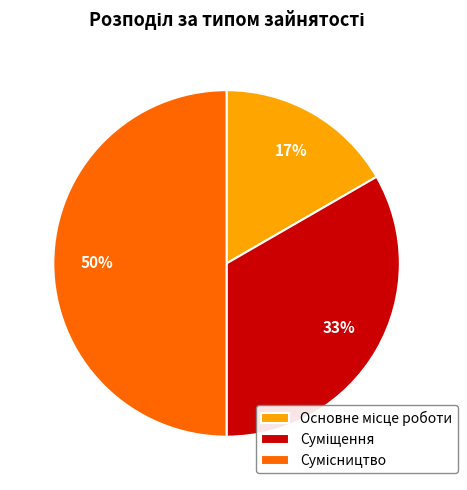

To the nearest percent, what is the difference between the largest and smallest slice percentages?

33%